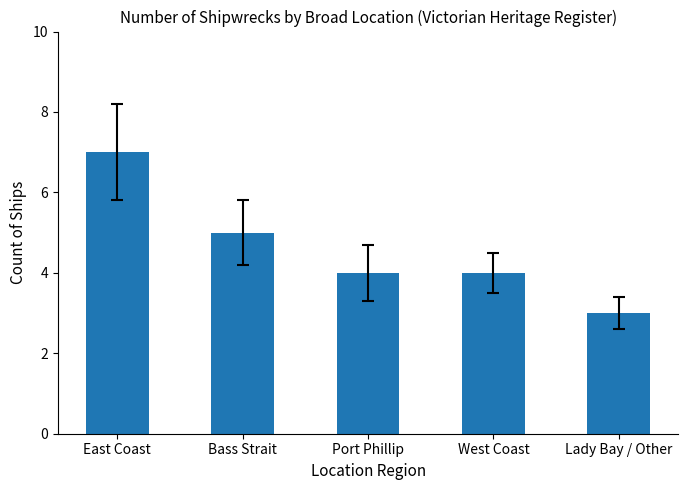

What is the average value?

5